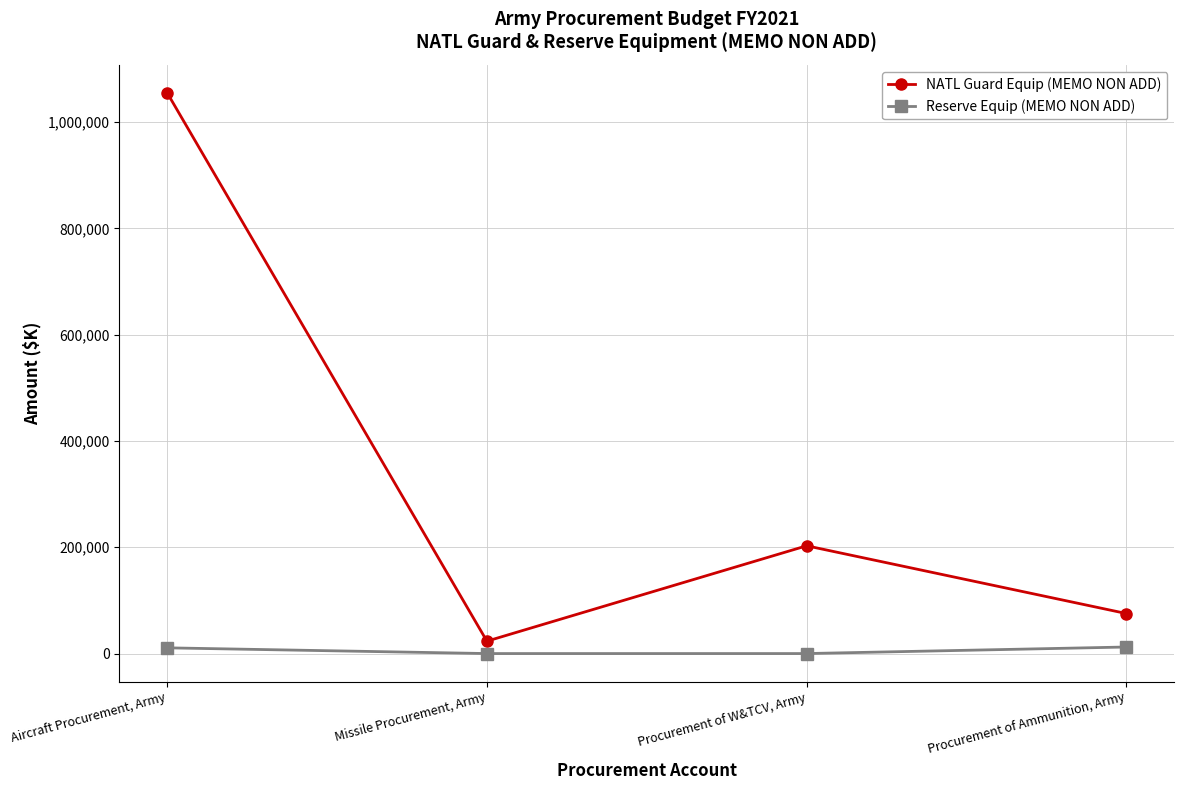

Does the chart display data point markers on the line(s)?

Yes